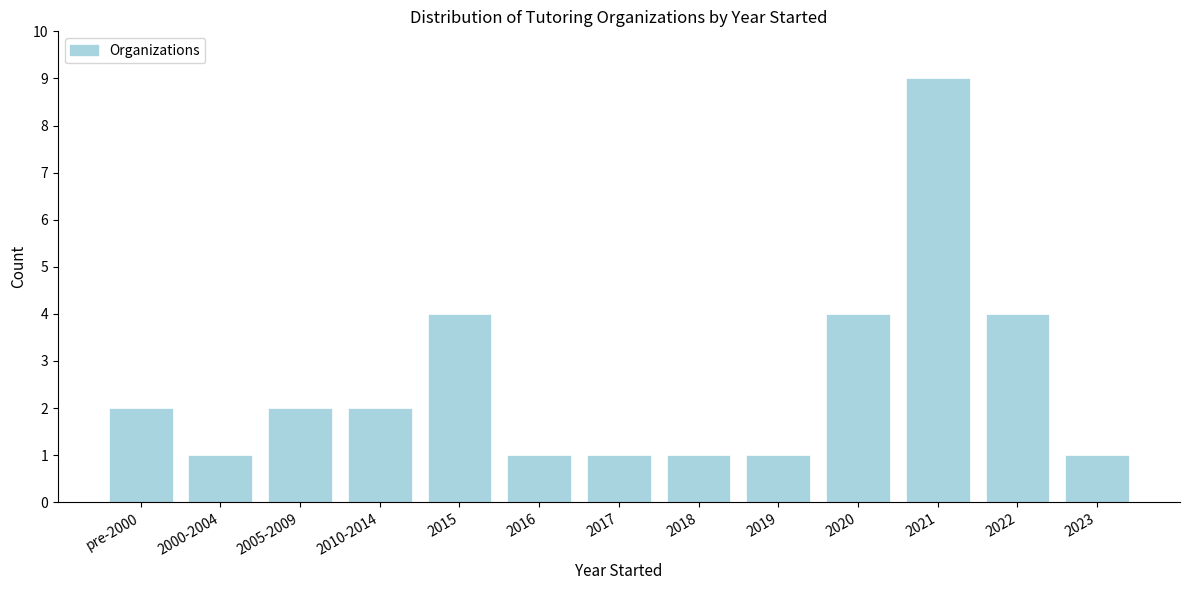

Reading left to right, what are all the values shown in this chart?

2	1	2	2	4	1	1	1	1	4	9	4	1